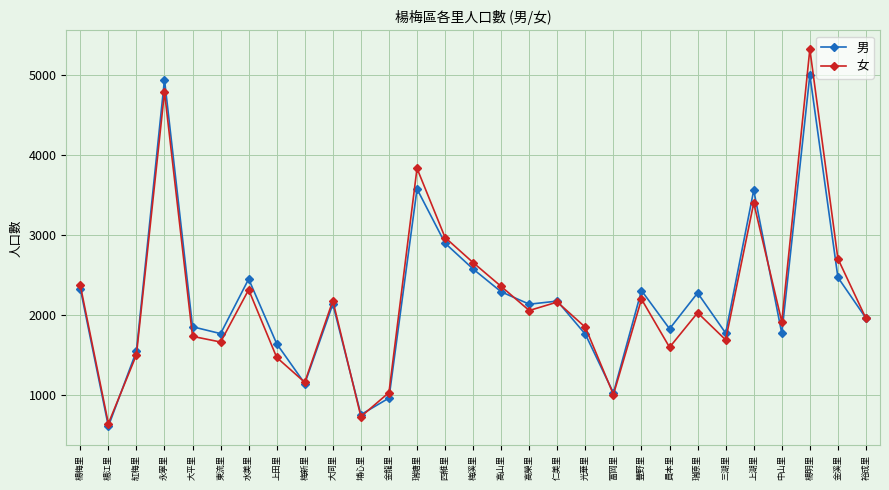

At which label does 男 first exceed 2134?

楊梅里